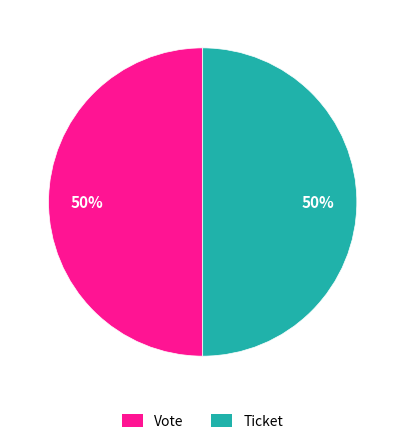

Count the number of slices in the pie.

2